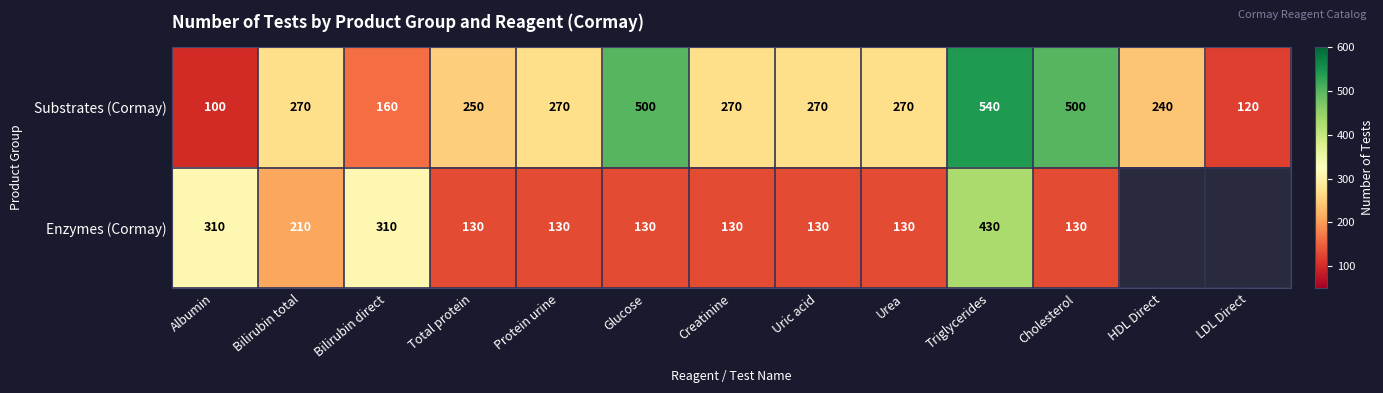

How many values in the Substrates (Cormay) series are below 270?

5